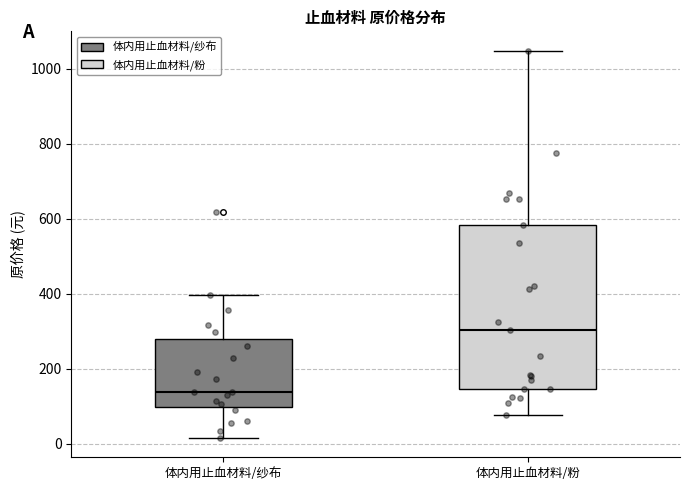

Which box's median line is the lowest?

体内用止血材料/纱布